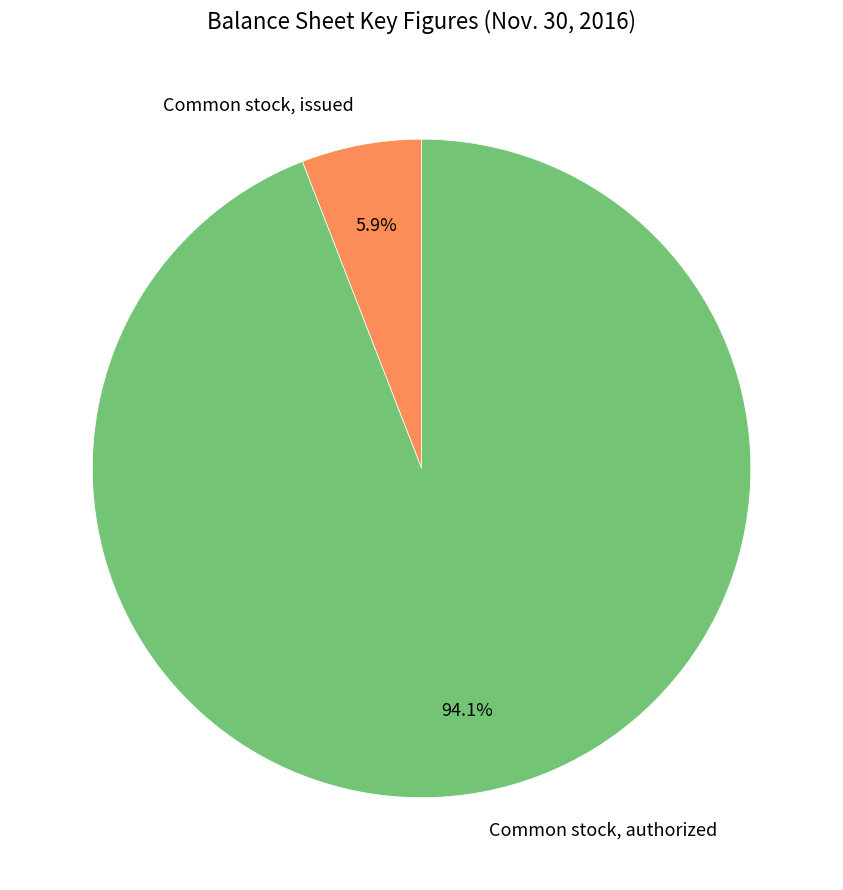

Combined, what portion of the pie is Common stock, authorized and Common stock, issued?

100.0%